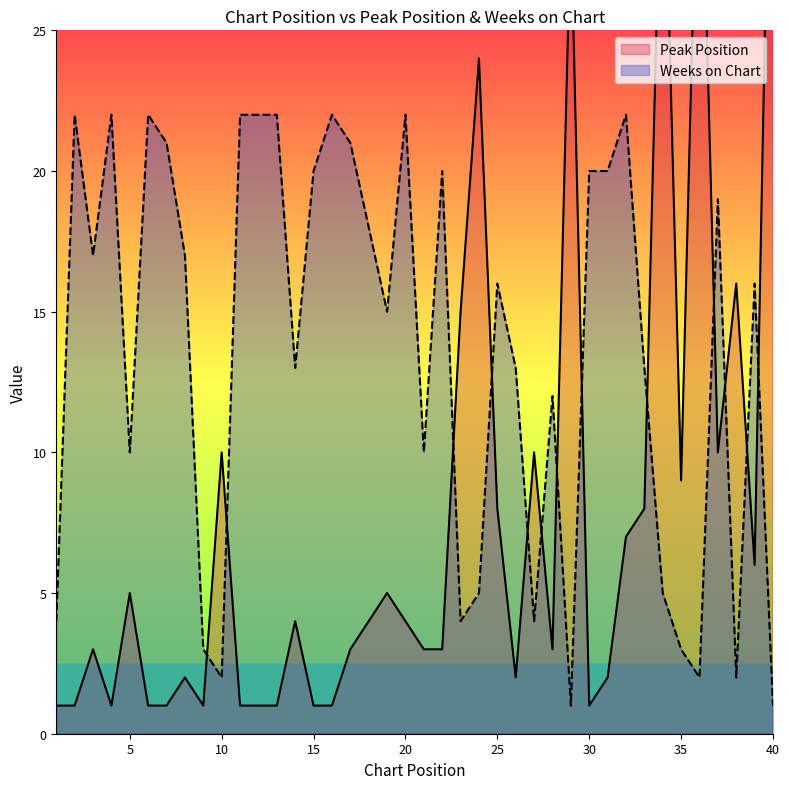

What is the difference between the second highest and second lowest values in the Weeks on Chart series?

21